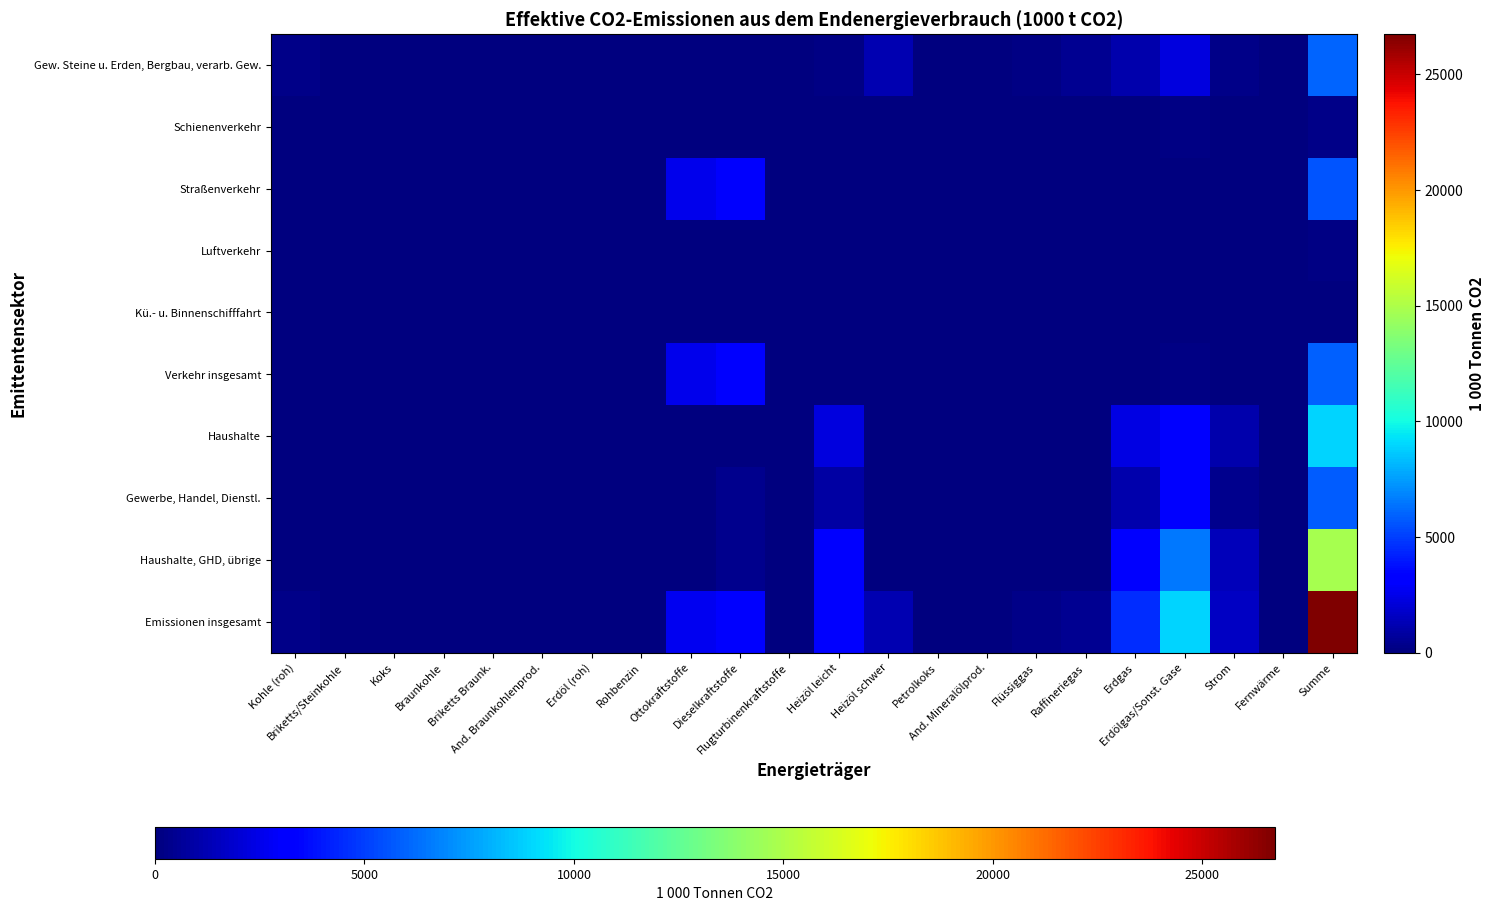

How many series are shown in this chart?

10